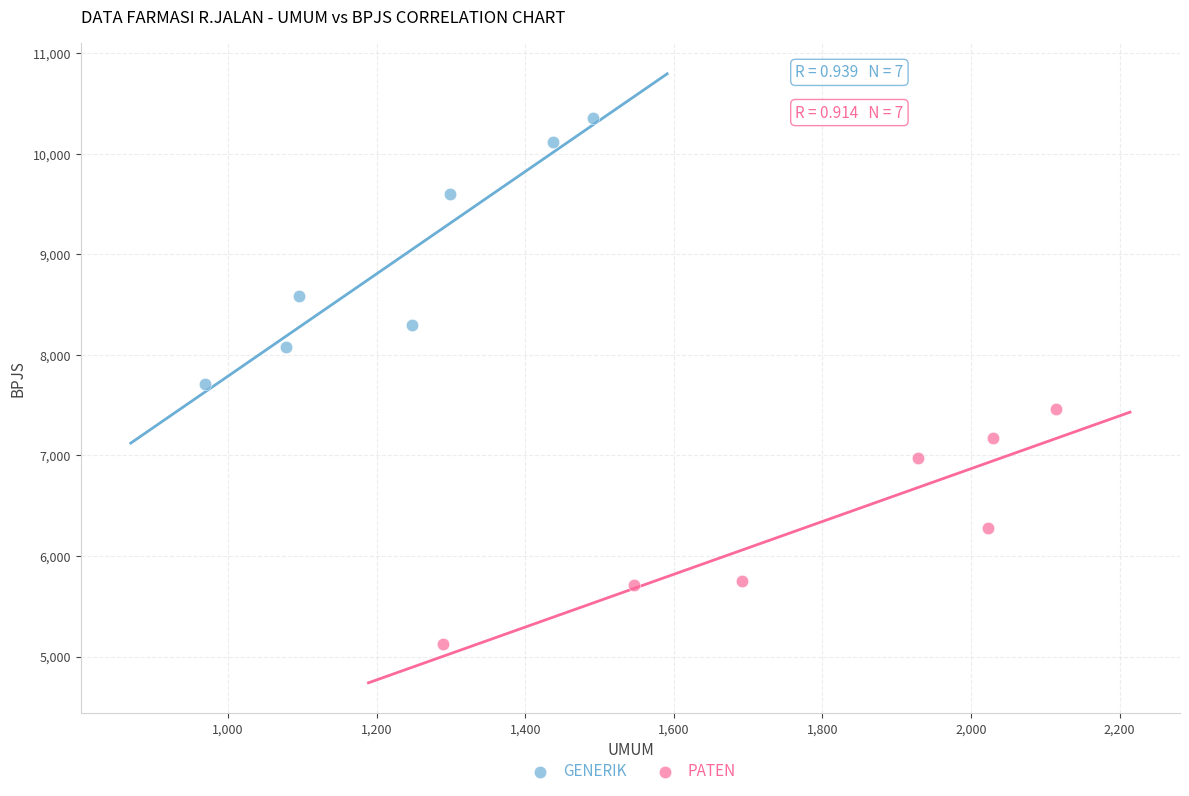

Which series contains the lowest Y value?

PATEN